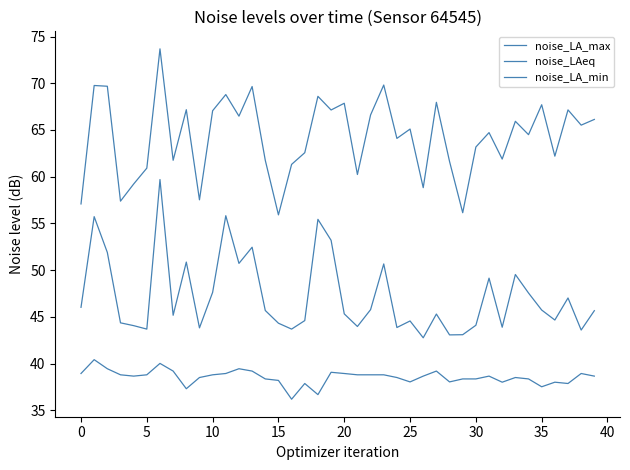

Is this an area chart (filled region under the line)?

No